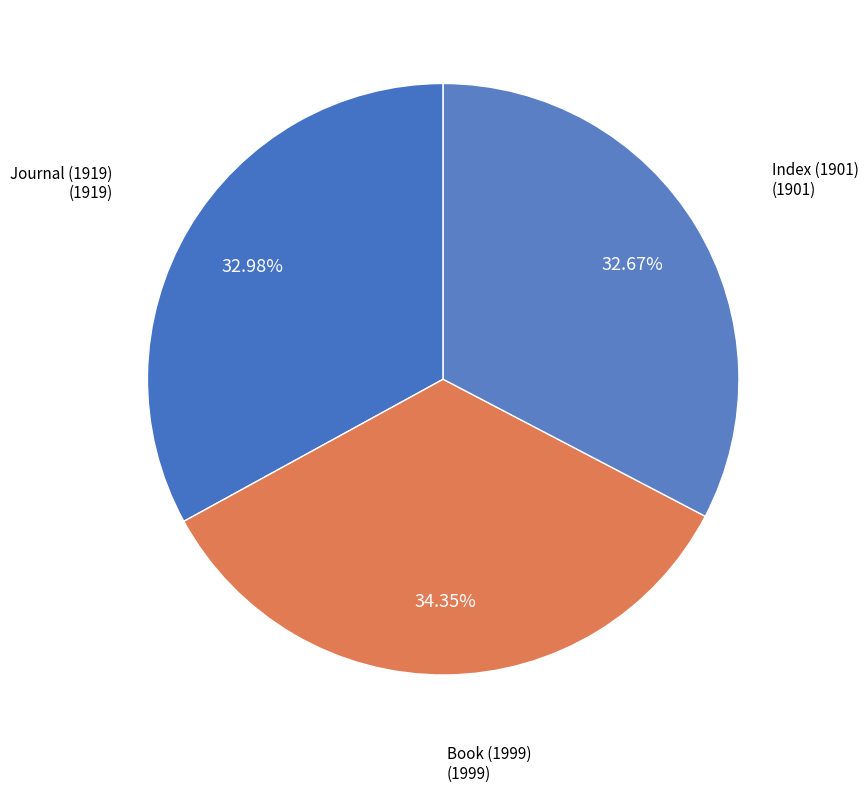

How many slices are in this pie chart?

3